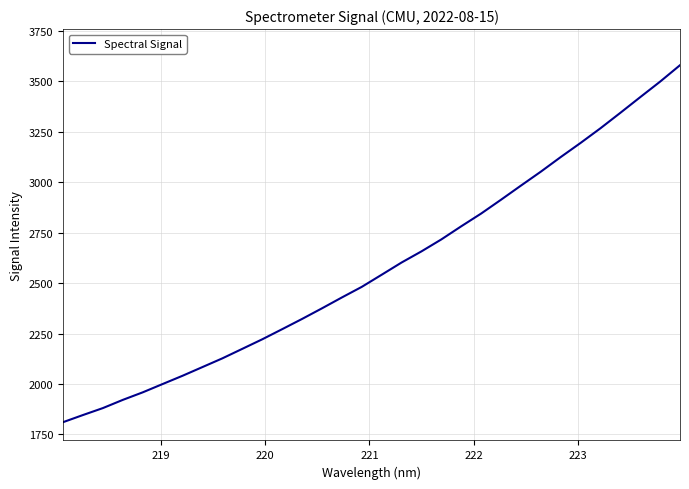

What is the difference between the maximum and minimum values?

1768.9